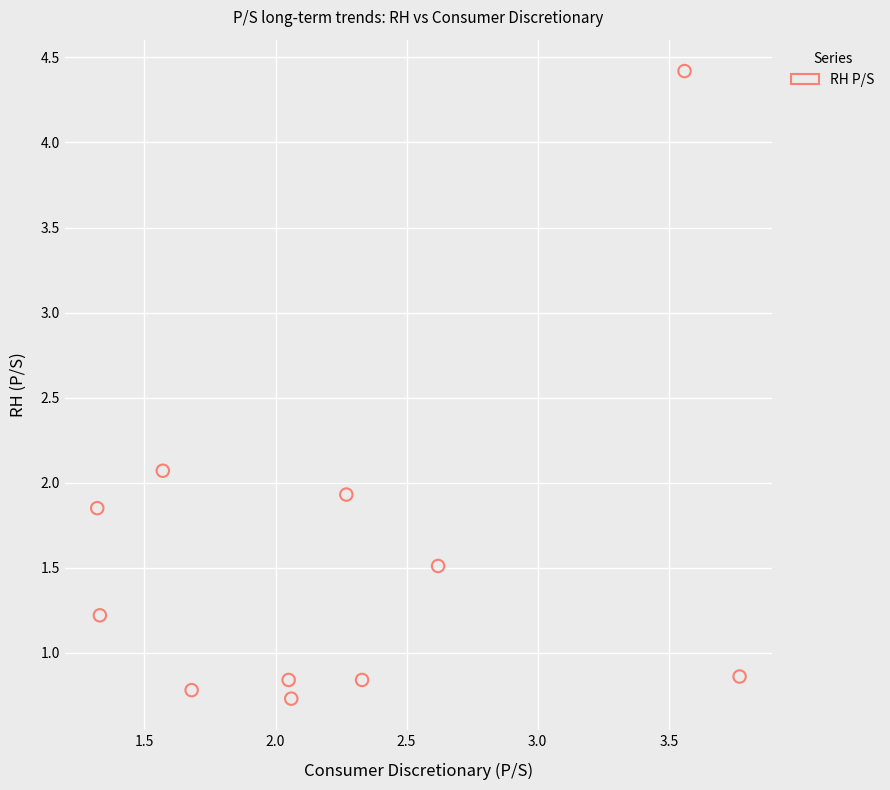

What is the range of Y values (max minus min)?

3.7